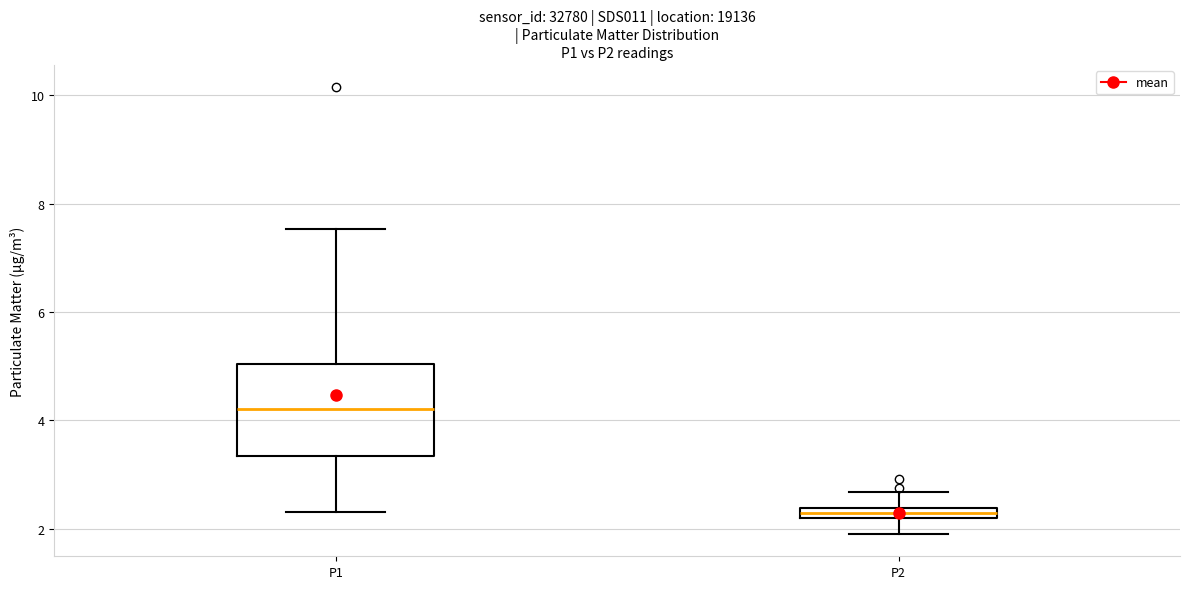

Where does the lower whisker of the box for P1 end on the y-axis? The values are not printed on the chart, so give them approximately, as read against the axis.

2.4